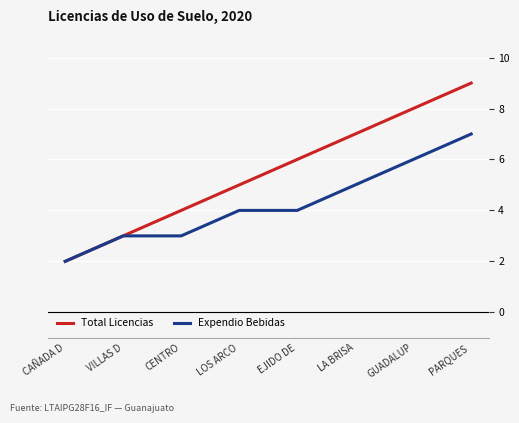

List the labels in order of Total Licencias value, largest first.

PARQUES , GUADALUP, LA BRISA, EJIDO DE, LOS ARCO, CENTRO, VILLAS D, CAÑADA D